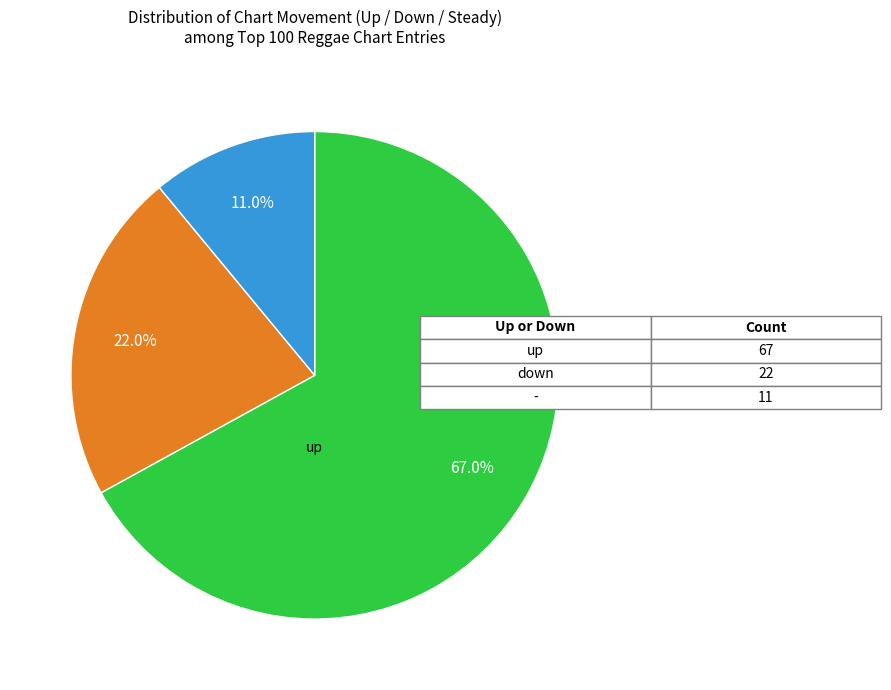

Does any single category account for the majority?

Yes